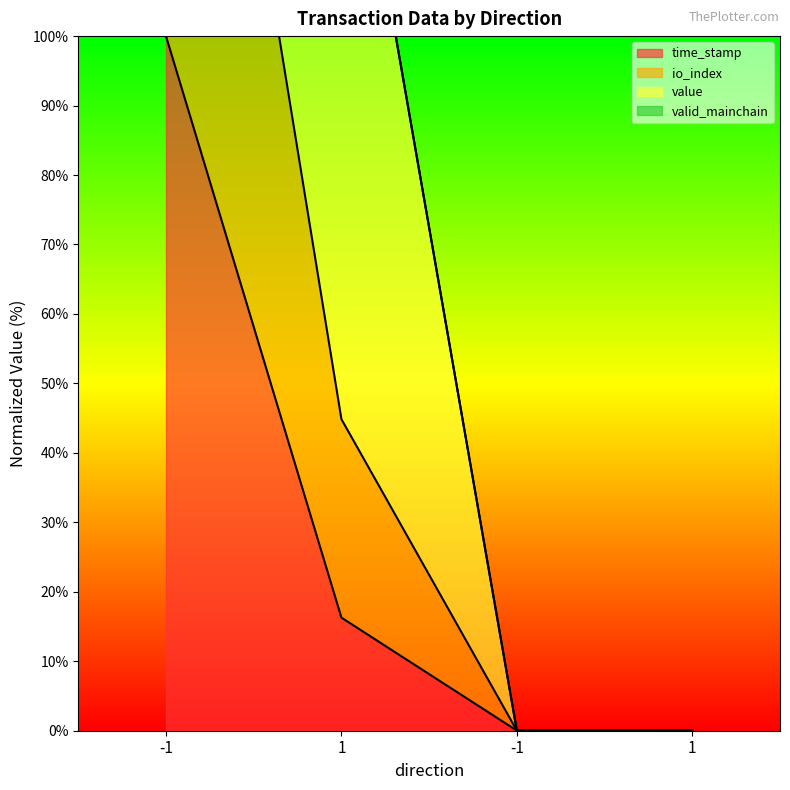

What is the value of the io_index point at the 2nd from the left?

44.9